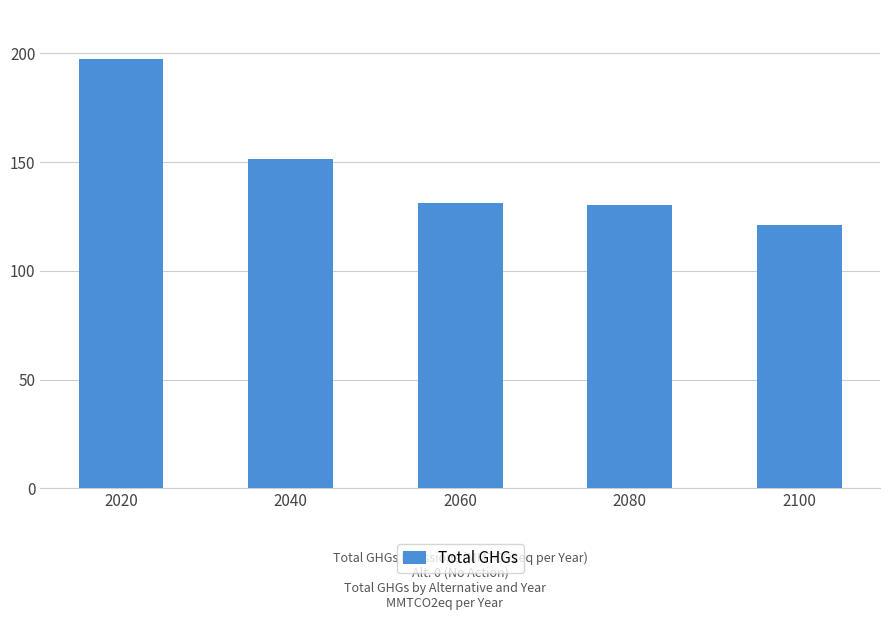

What is the value of the 4th bar from the left?

130.1